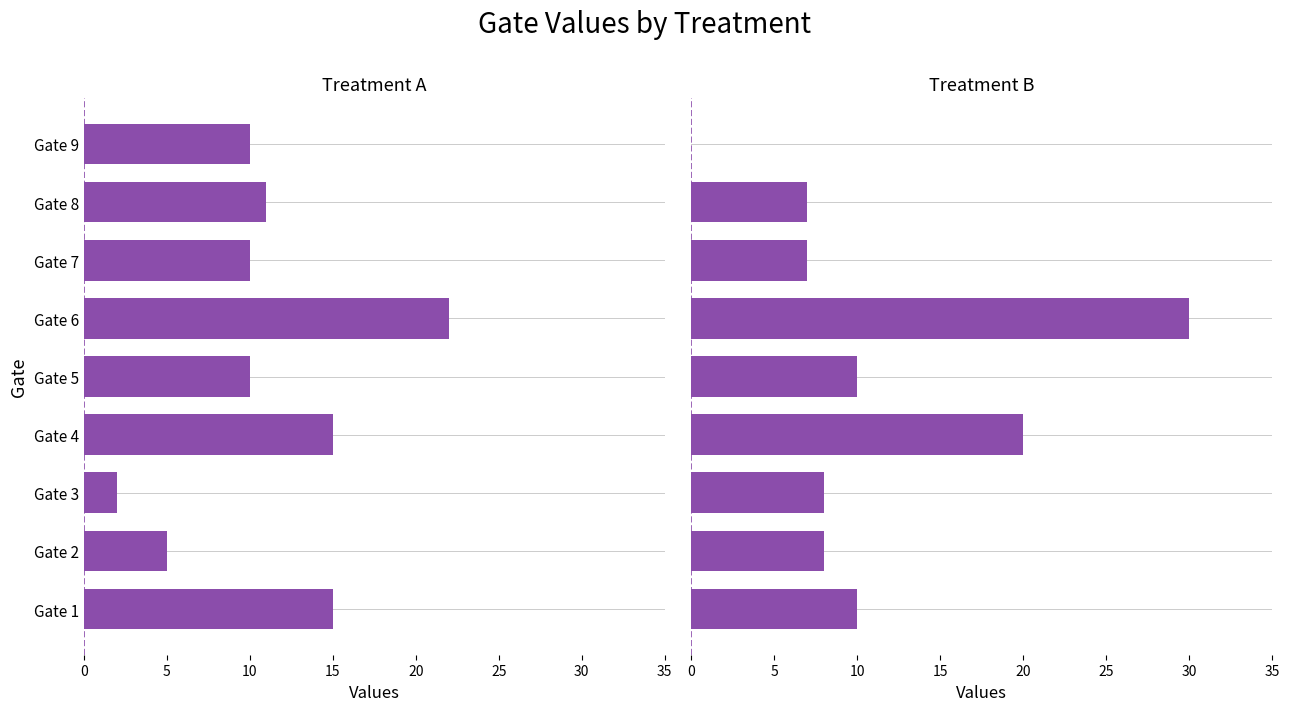

What is the average value of the Treatment A series?

11